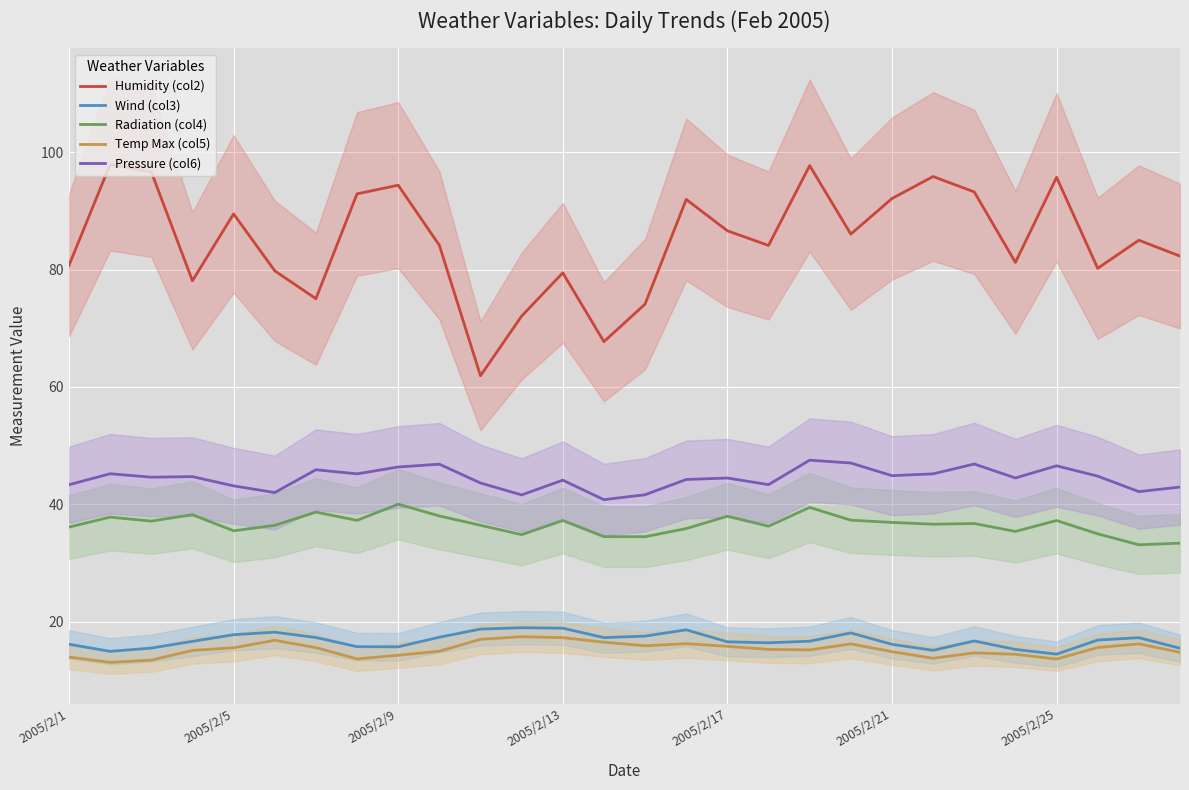

True or false: Humidity (col2) has a value of 89.5 at 2005/2/5.

True